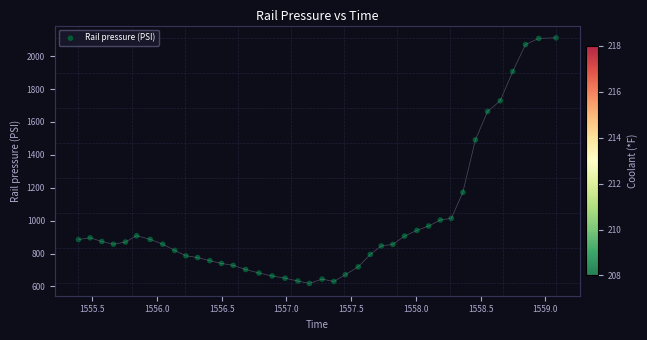

What is the range of Y values (max minus min)?

1492.7